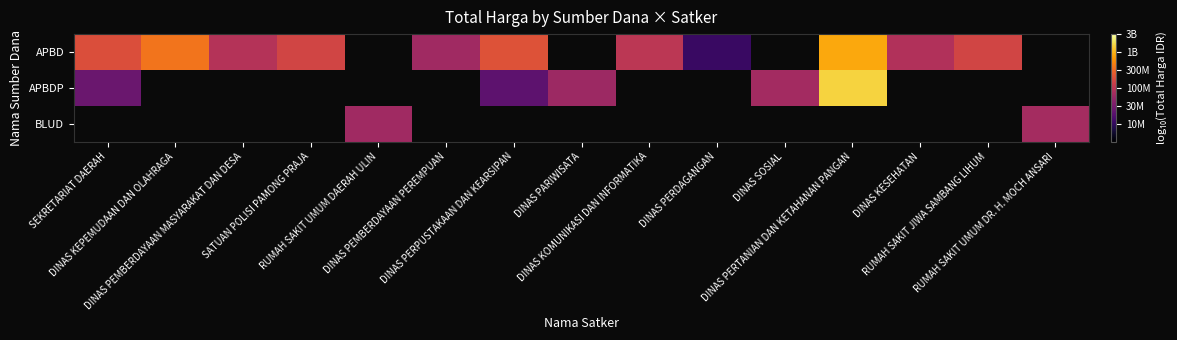

At how many categories does at least one series exceed 7?

15